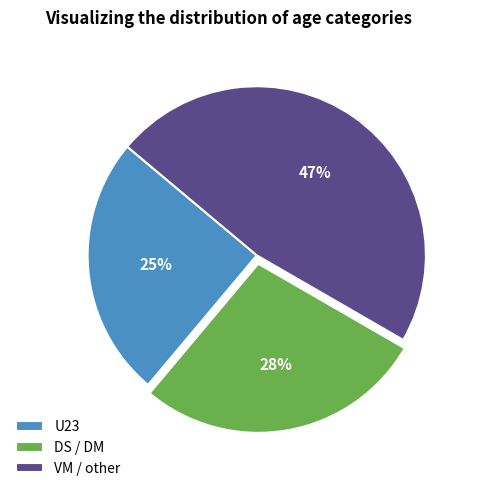

Between U23 and VM / other, which is larger?

VM / other